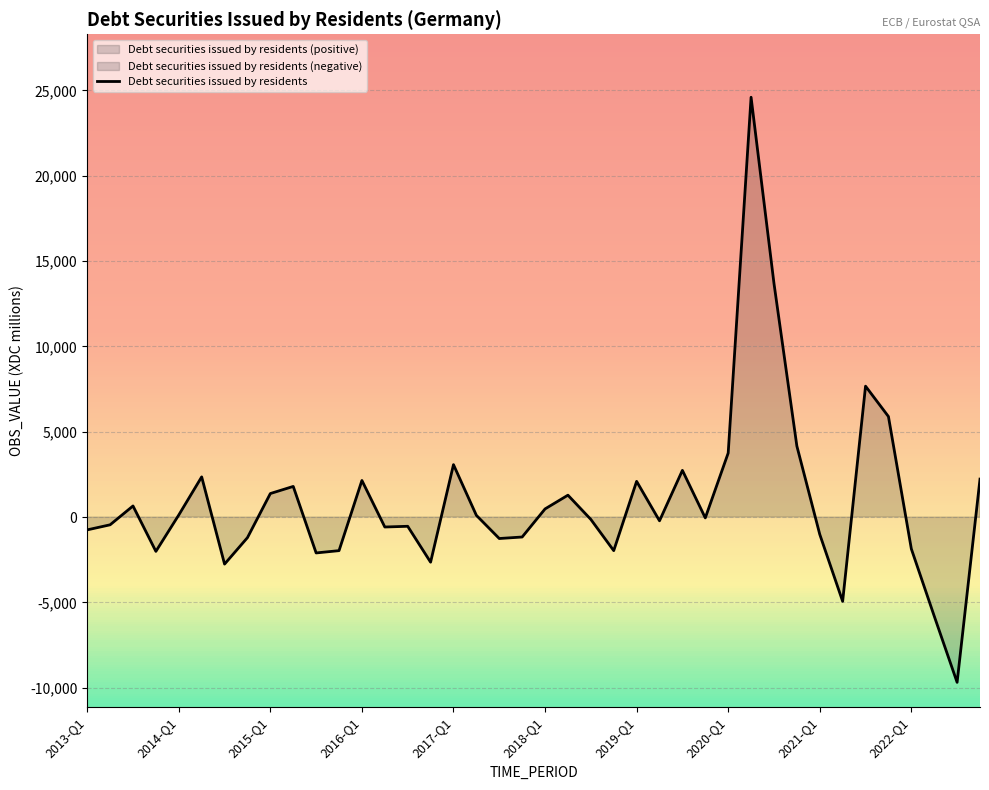

What is the lowest value of the Debt securities issued by residents series?

-9685